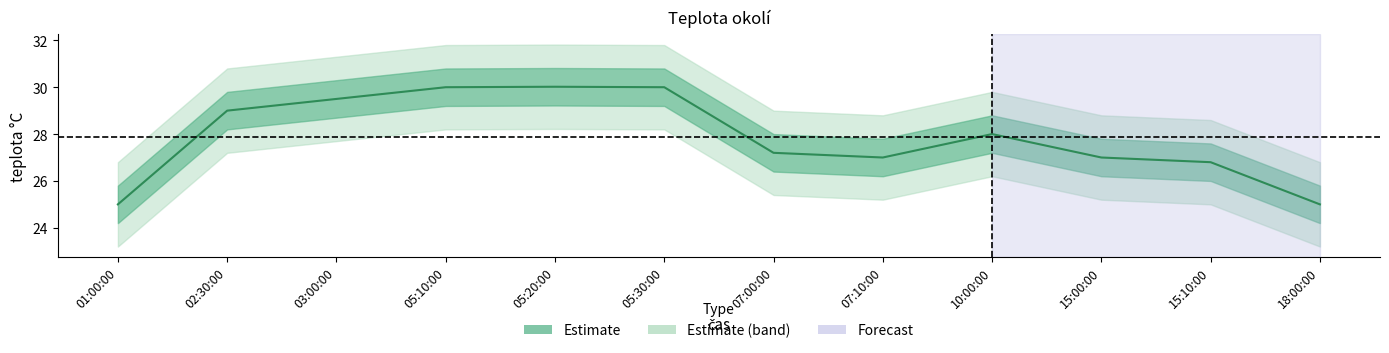

True or false: the data has more than 1 interior local peaks.

True